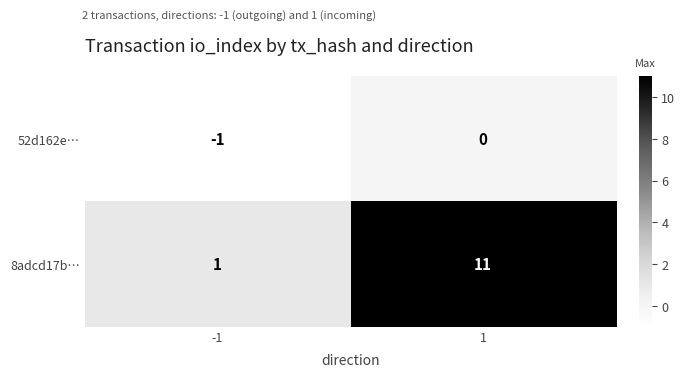

Reading left to right, list all the values displayed in this chart.

52d162e…: -1=-1	1=0
8adcd17b…: -1=1	1=11